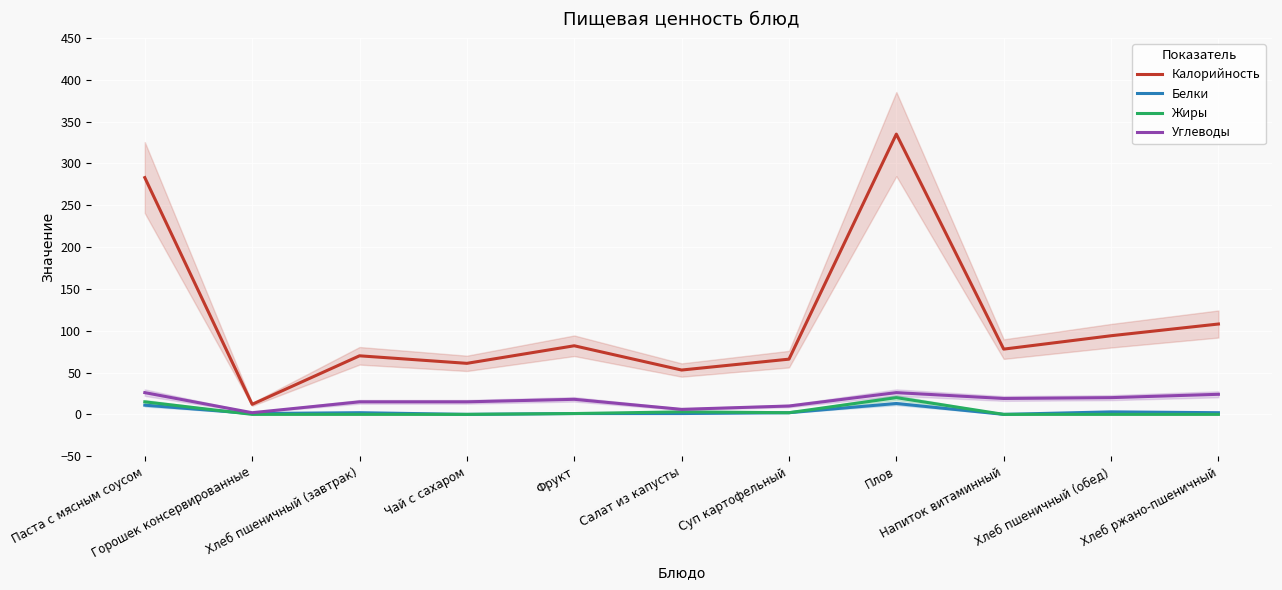

Count the number of data series in this chart.

4